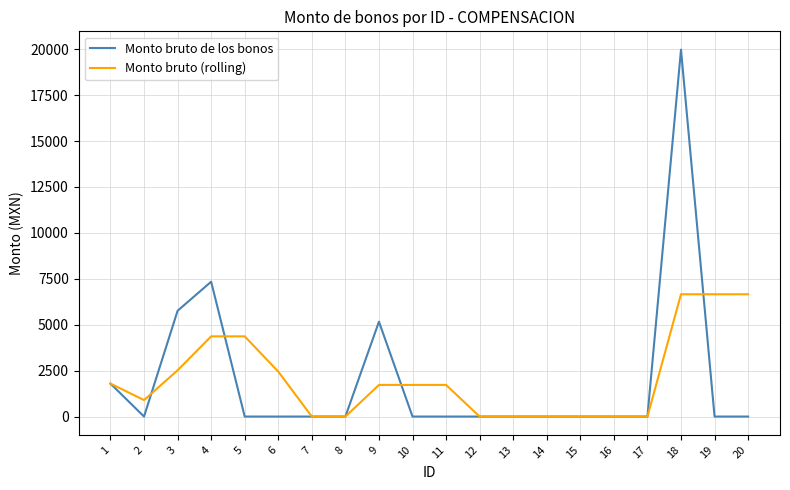

Is the value of Monto bruto de los bonos at 4 greater than the value of Monto bruto (rolling) at 1?

Yes